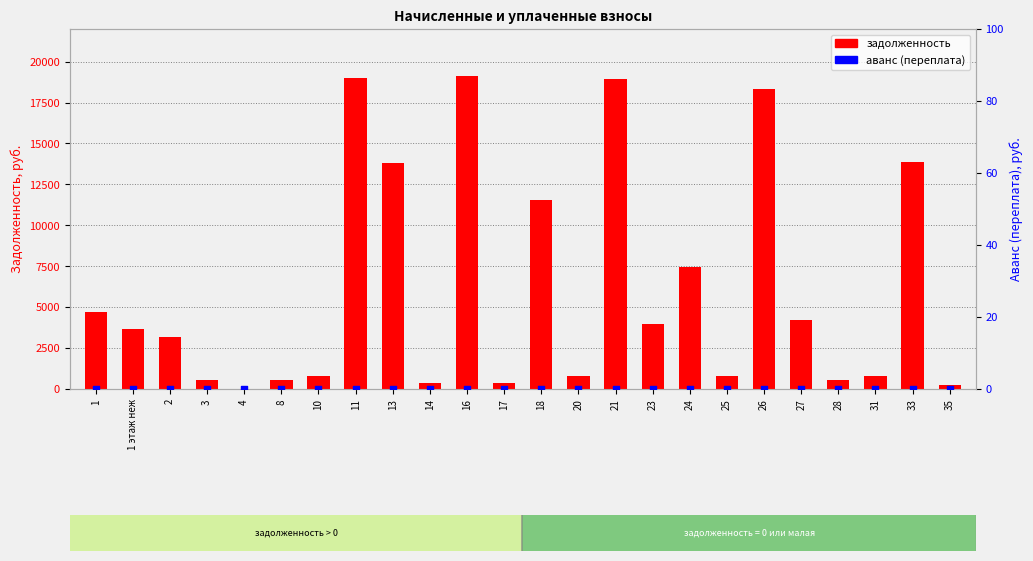

What are all the series names shown in the legend?

задолженность, аванс (переплата)